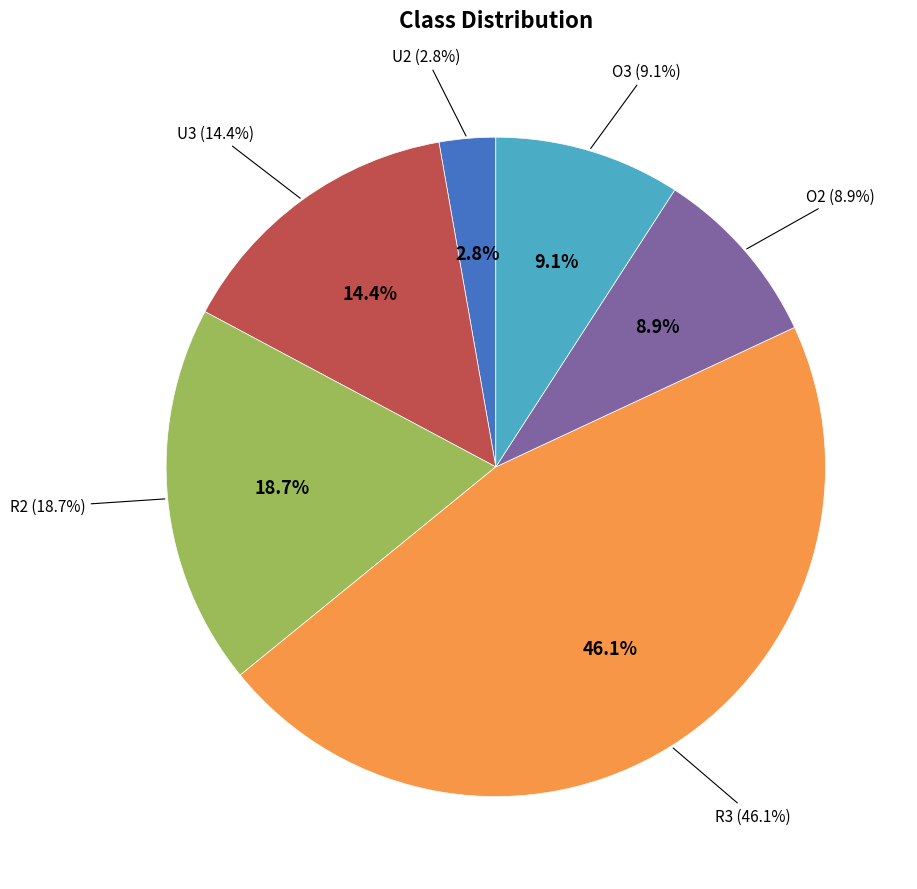

To the nearest percent, what is the average slice percentage?

17%